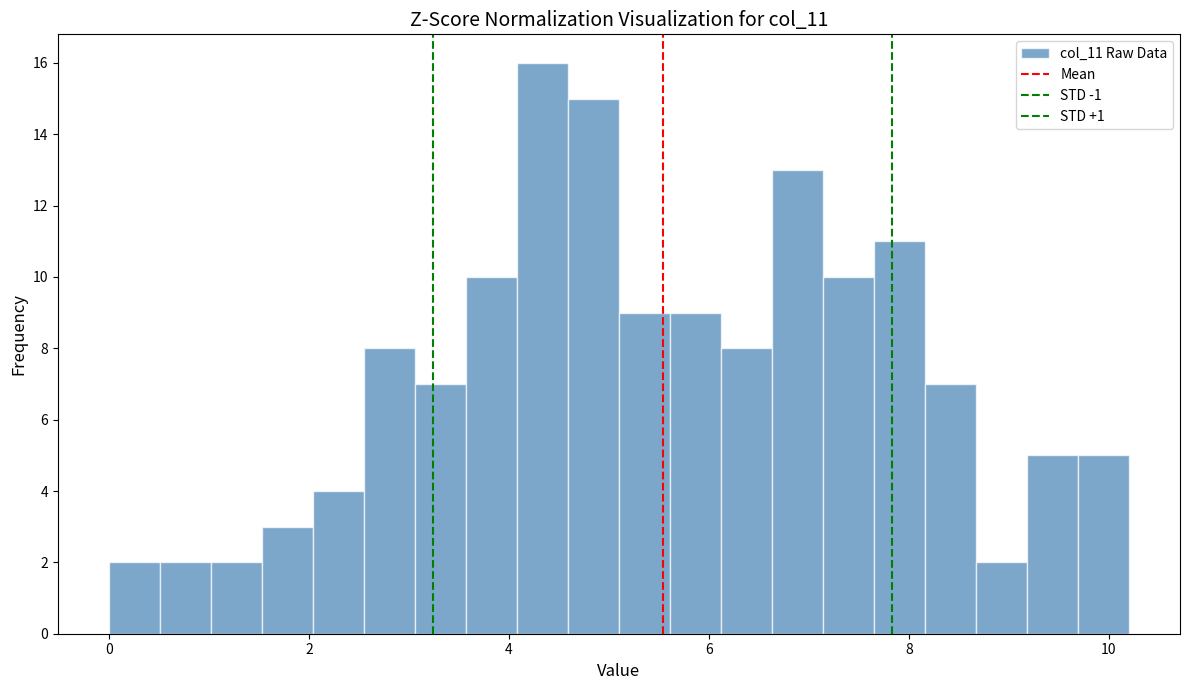

Around what value on the x-axis is the tallest bar? Give the approximate position of its centre, as read against the axis.

4.4